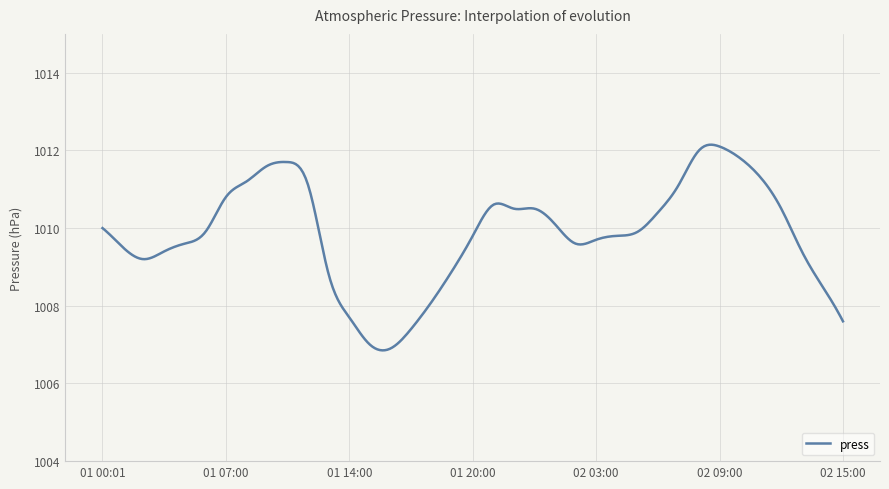

What is the difference between the maximum and minimum values?

5.3